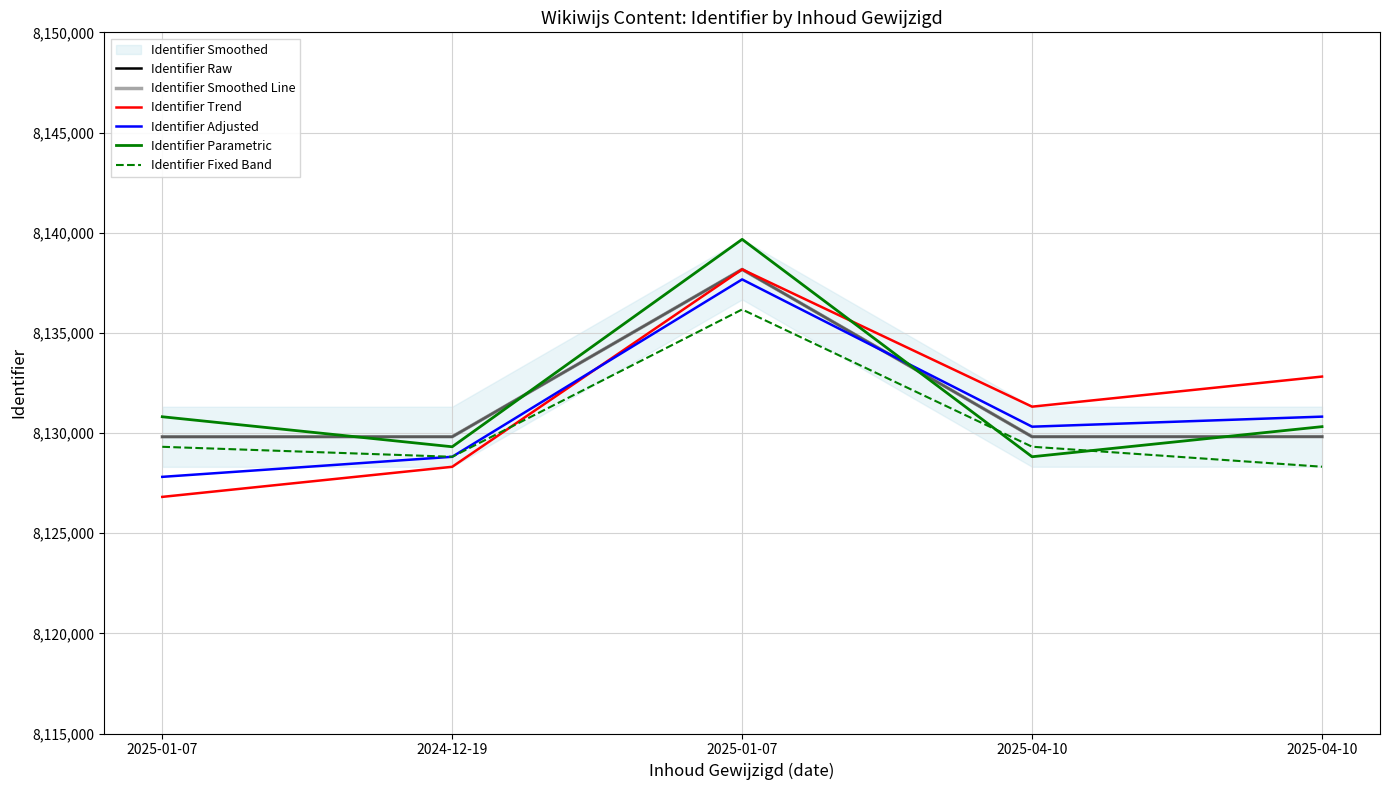

What is the sum of the Identifier Fixed Band values at 2024-12-19 and 2025-04-10?

16257130